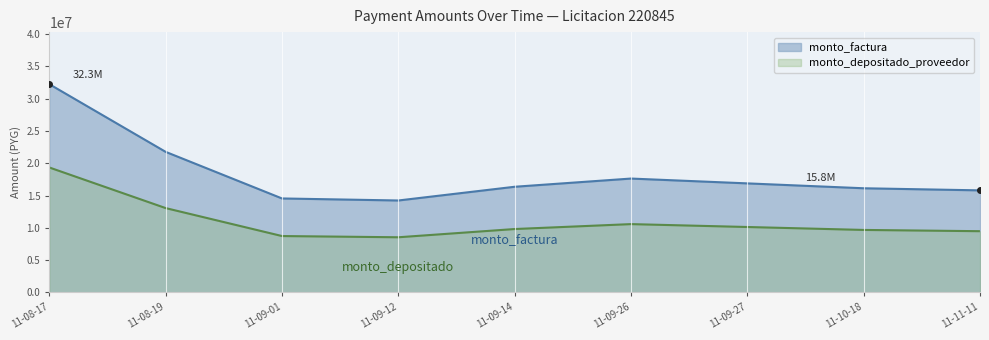

Where is monto_factura nearest to the value 23246955?

11-08-19